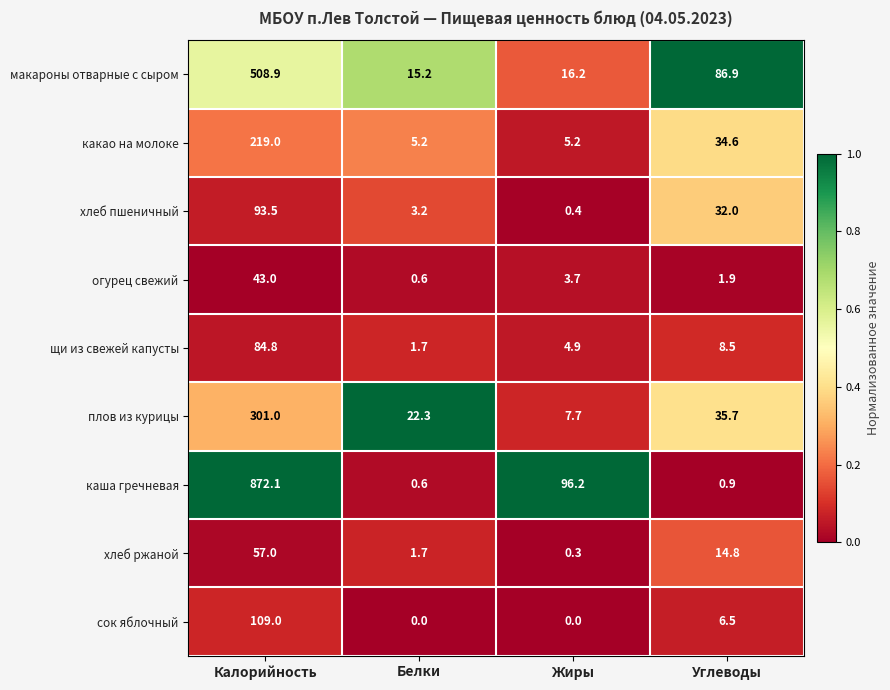

Rank the series by their maximum value, from lowest to highest.

огурец свежий, хлеб ржаной, щи из свежей капусты, хлеб пшеничный, сок яблочный, какао на молоке, плов из курицы, макароны отварные с сыром, каша гречневая